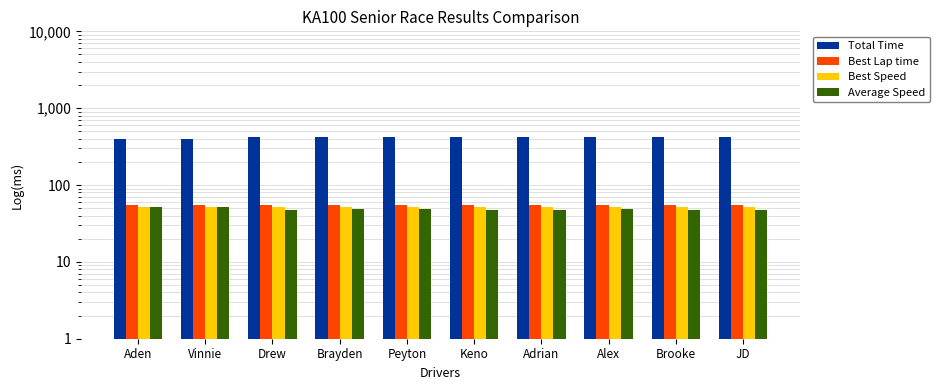

What are all the series names shown in the legend?

Total Time, Best Lap time, Best Speed, Average Speed